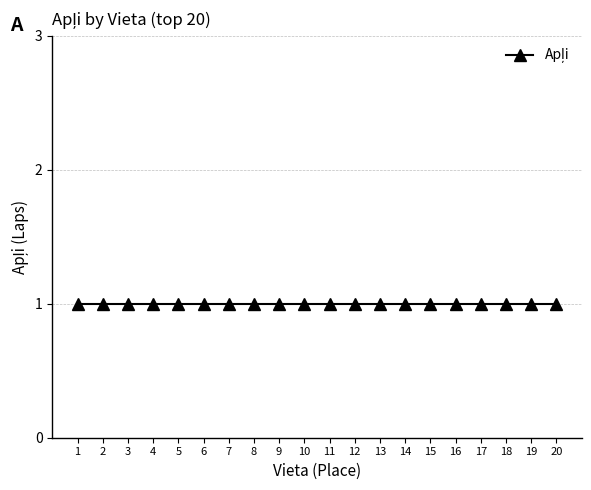

What is the value of the Apli point at the 14th from the left?

1